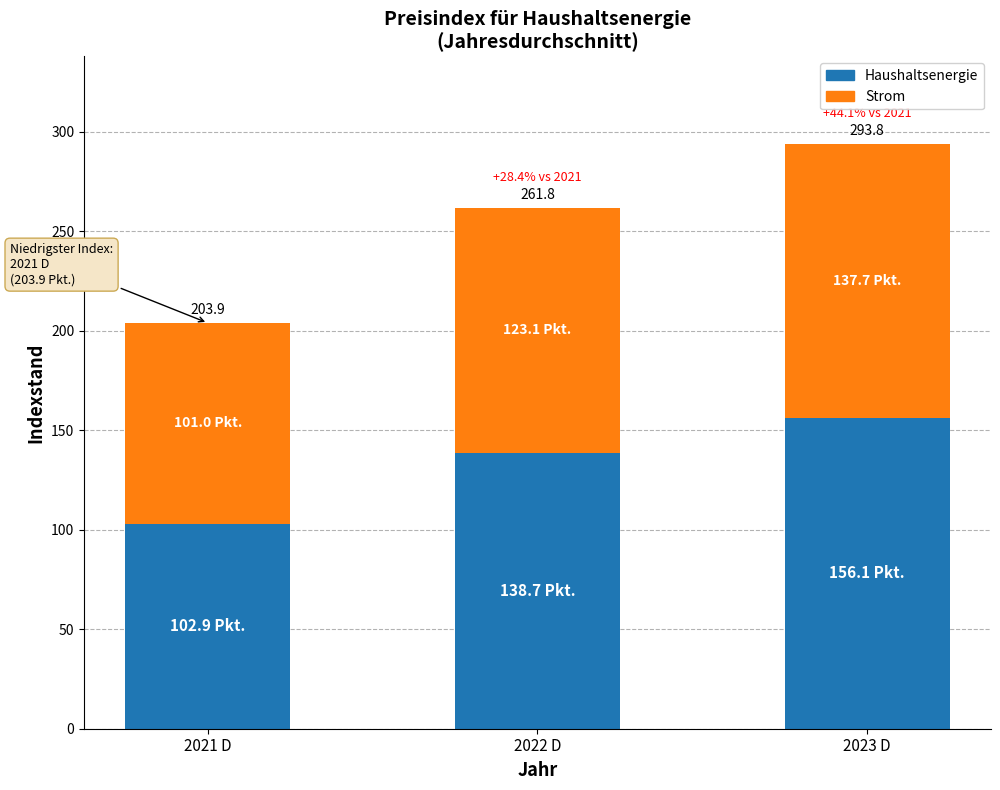

What is the label of the 3rd bar from the left?

2023 D